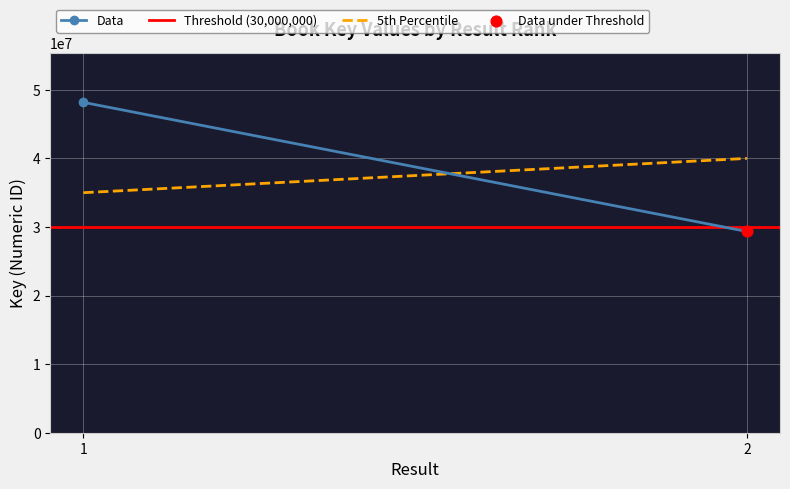

At which category is the sum across all series the highest?

1